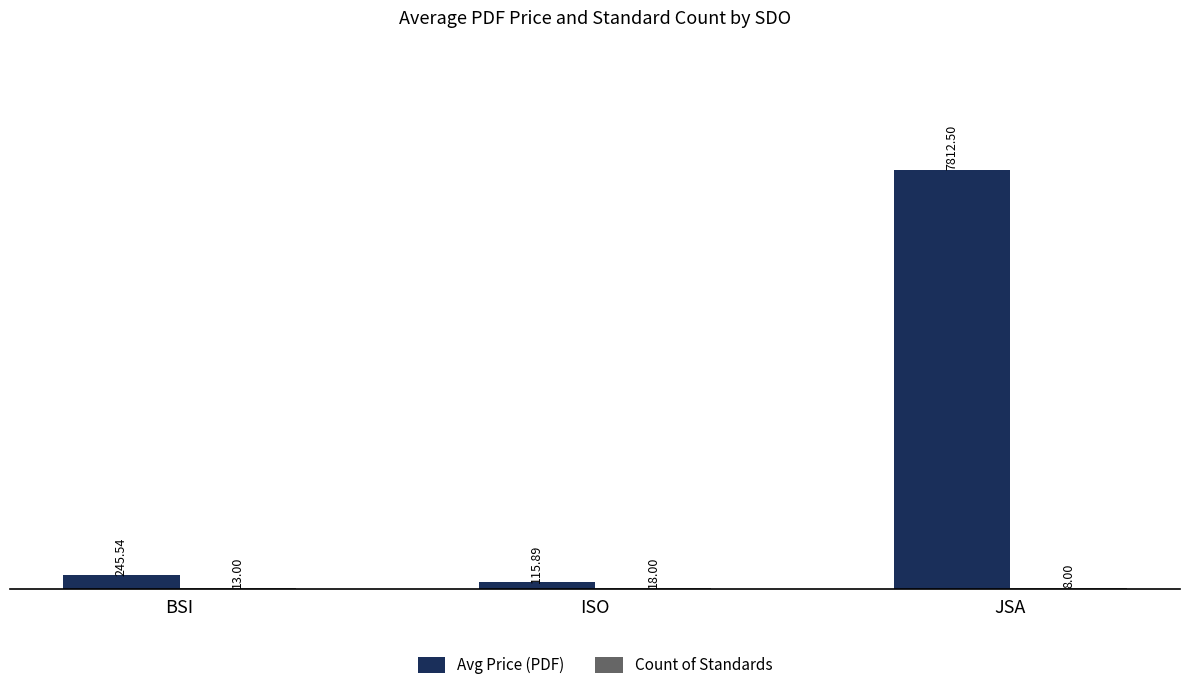

At which label is Avg Price (PDF) closest to 3964?

BSI